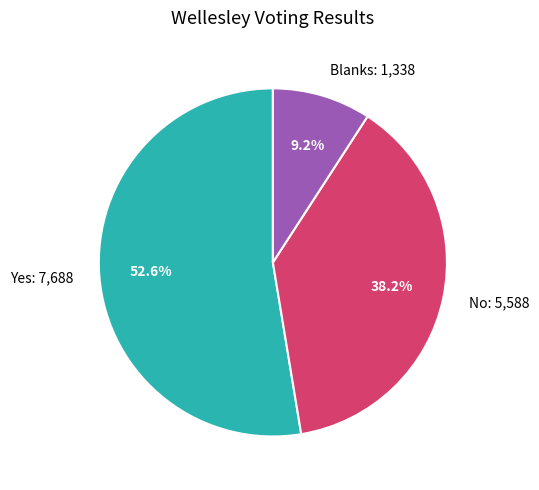

How many slices are in this pie chart?

3